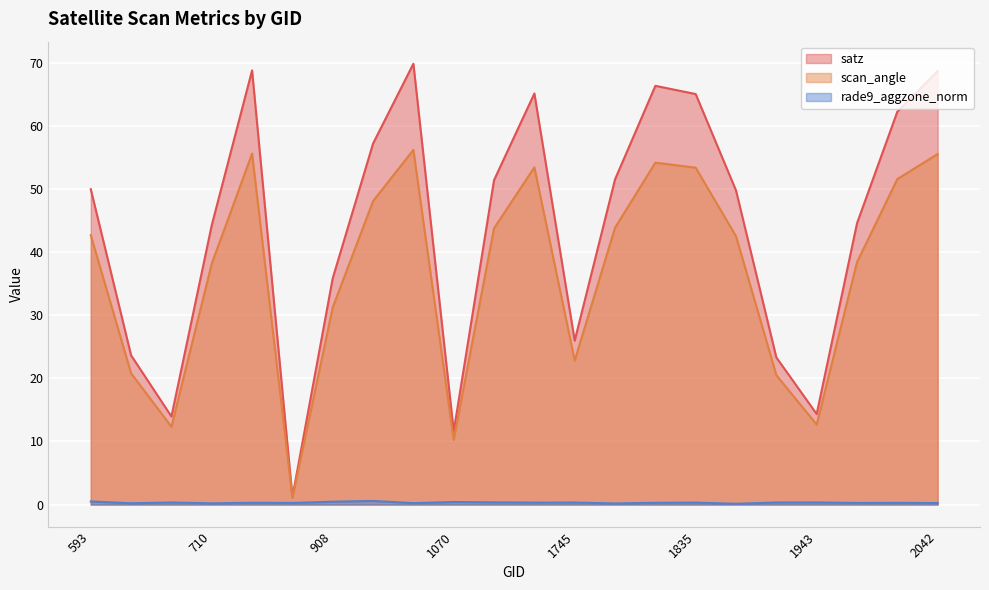

True or false: rade9_aggzone_norm and scan_angle cross at least once.

False